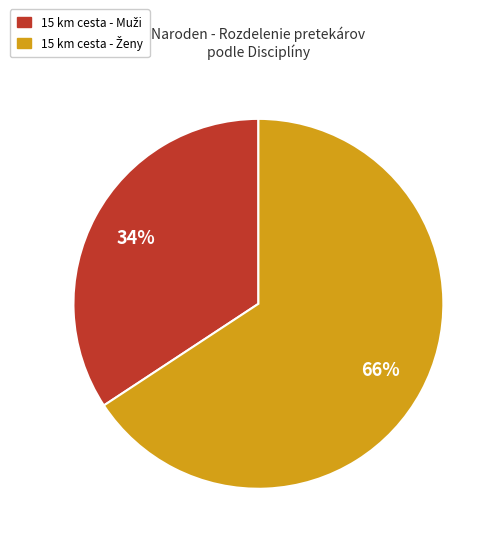

Is there a majority slice in this chart?

Yes